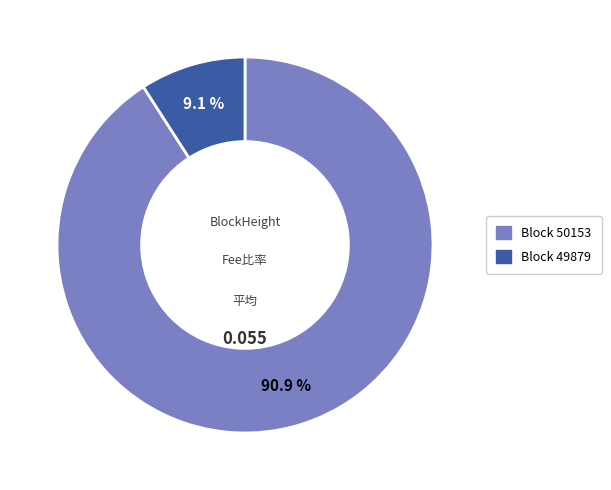

Is there a majority slice in this chart?

Yes